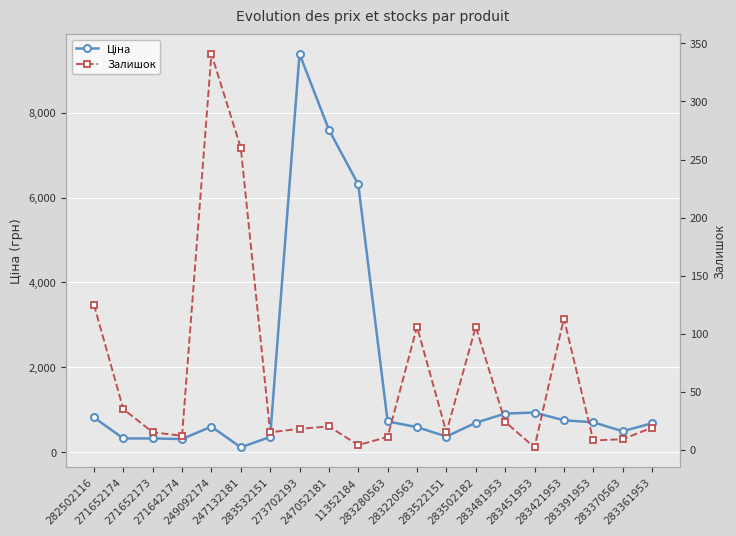

Is it true that Ціна equals 324.8 at 271652173?

True